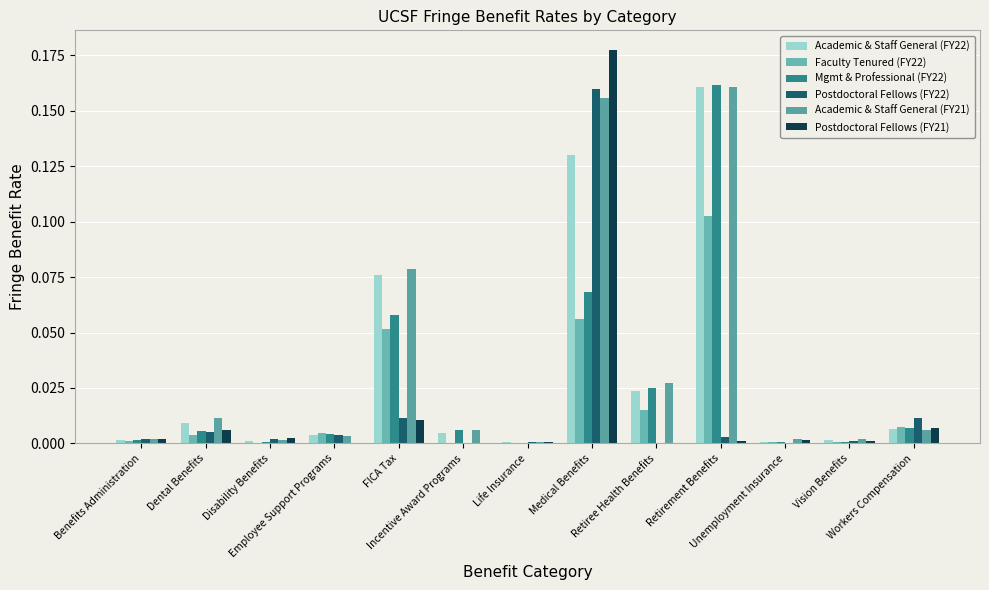

Which series has the largest total across all categories?

Academic & Staff General (FY21)